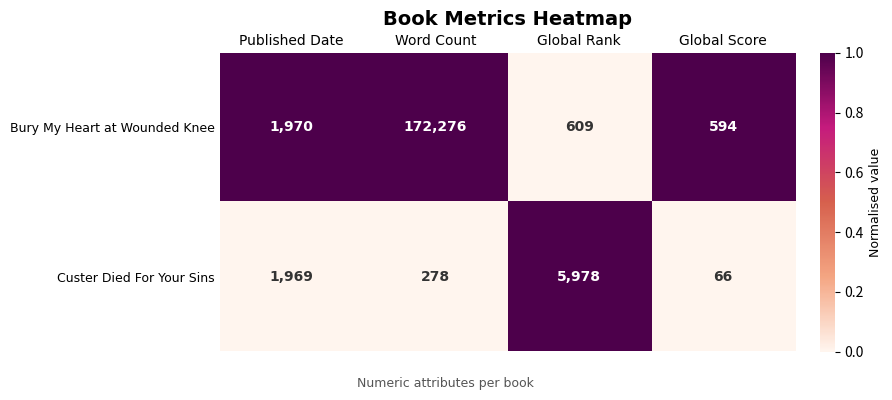

What is the difference between the second highest and second lowest values in the Bury My Heart at Wounded Knee series?

1361